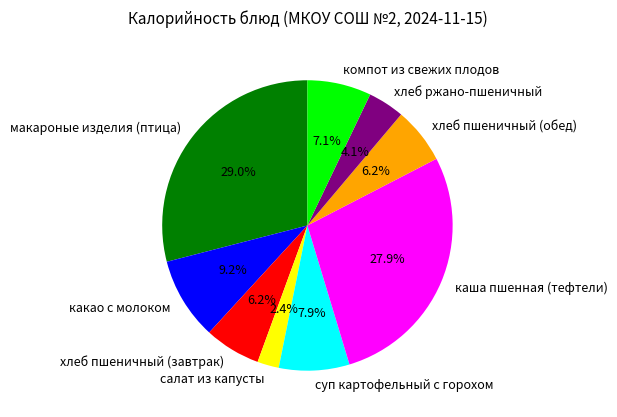

Between салат из капусты and хлеб пшеничный (обед), which is larger?

хлеб пшеничный (обед)